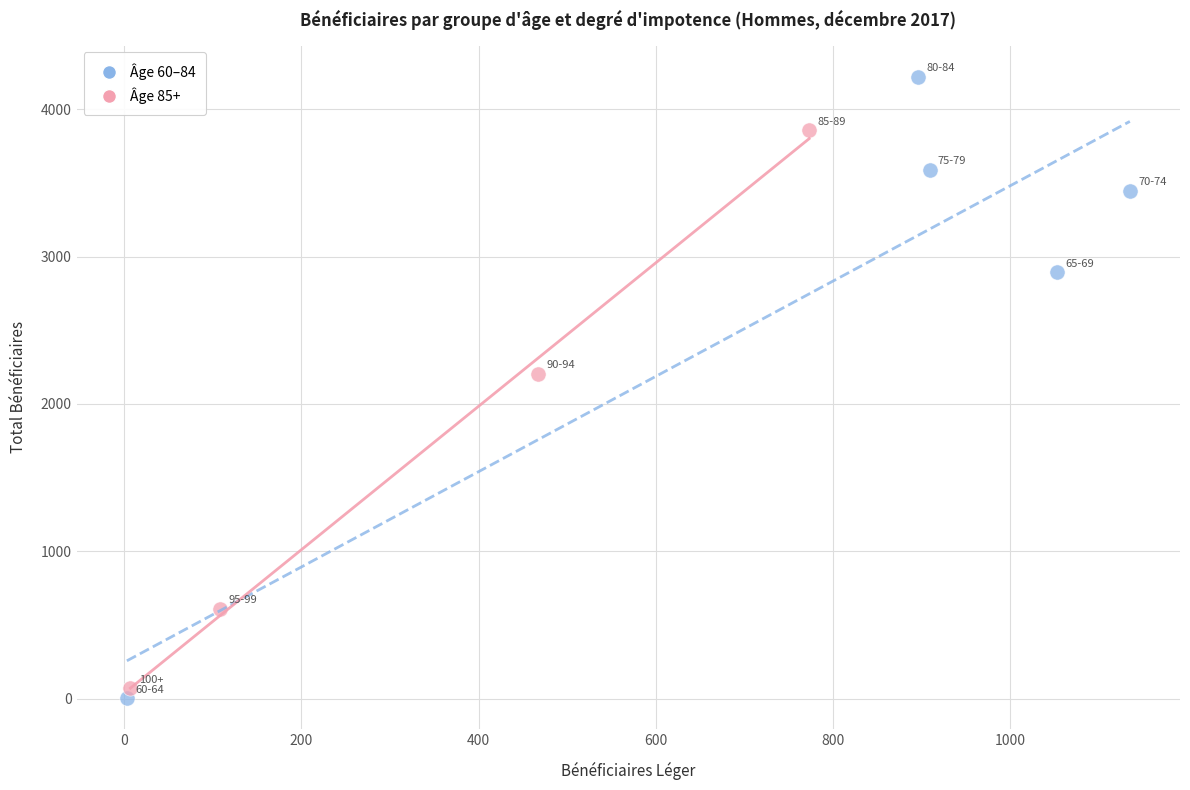

What are all the series names shown in the legend?

Âge 60–84, Âge 85+